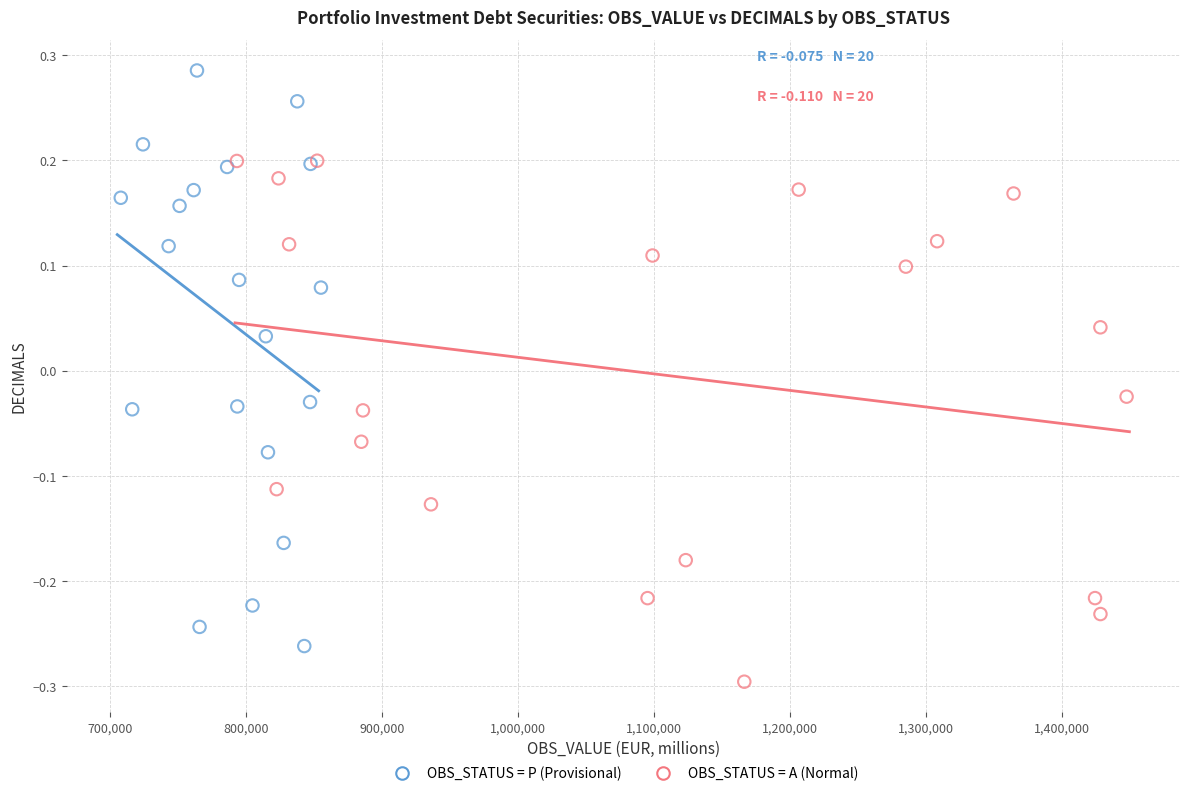

Which series reaches the minimum Y coordinate?

OBS_STATUS = A (Normal)